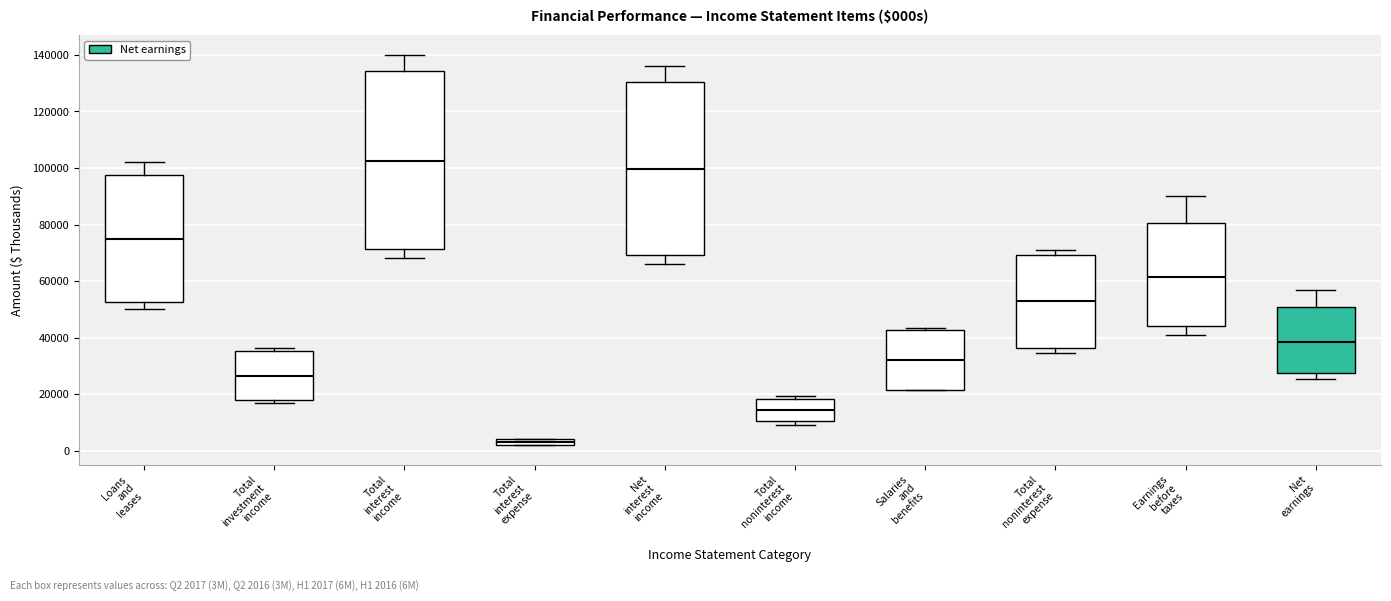

Where is the upper edge of the box for Salaries and benefits on the y-axis? The values are not printed on the chart, so give them approximately, as read against the axis.

42000